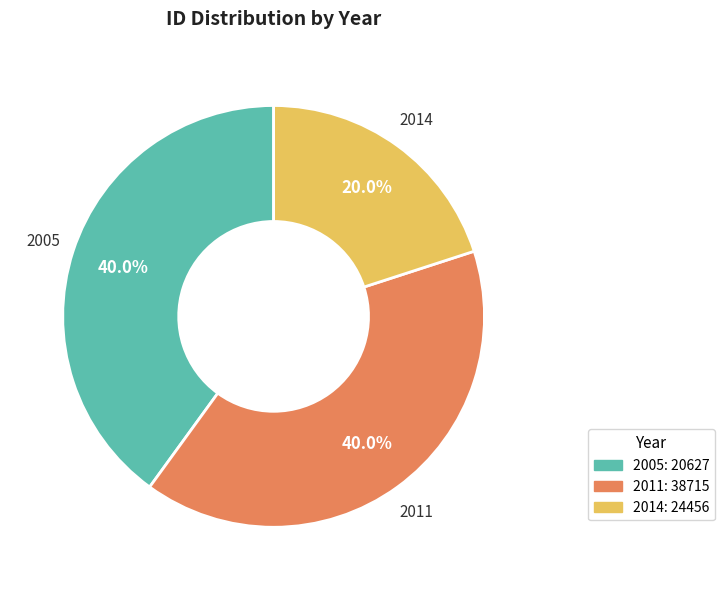

Does any single category account for the majority?

No